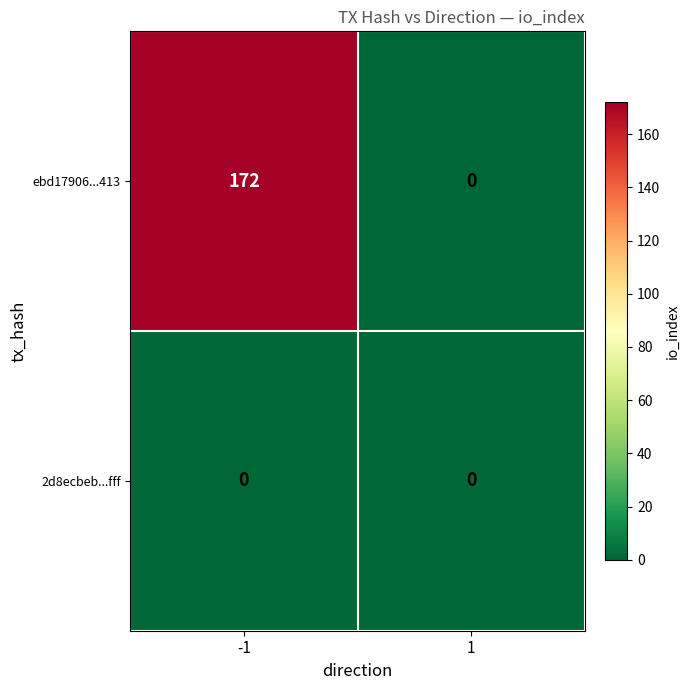

At -1, list the series in order from smallest to largest.

2d8ecbeb...fff, ebd17906...413